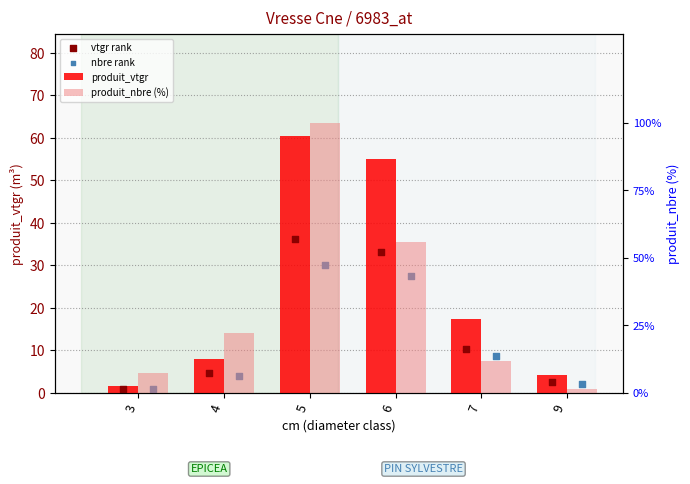

What is the total value across all series at 7?

48.1